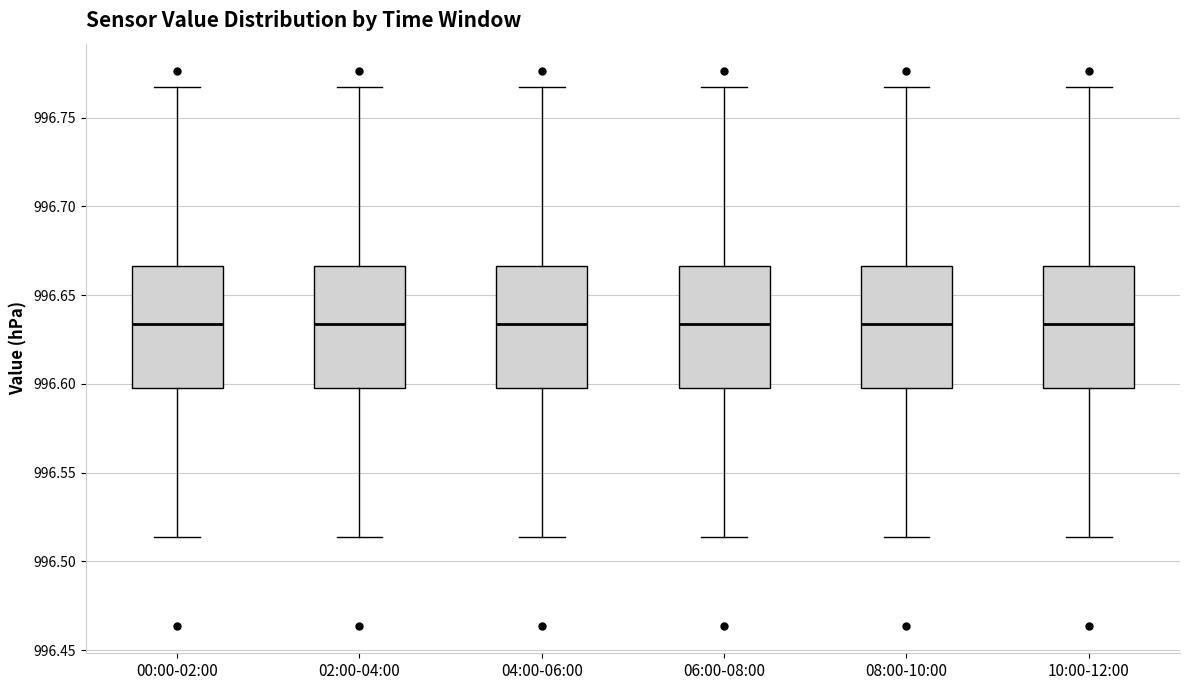

Reading left to right, read every box against the y-axis: the position of its median line, the range the box covers, and the ends of its whiskers. The values are not printed on the chart, so give them approximately, as read against the axis.

00:00-02:00: median 996.635, box 996.600 to 996.665, whiskers 996.515 to 996.765
02:00-04:00: median 996.635, box 996.600 to 996.665, whiskers 996.515 to 996.765
04:00-06:00: median 996.635, box 996.600 to 996.665, whiskers 996.515 to 996.765
06:00-08:00: median 996.635, box 996.600 to 996.665, whiskers 996.515 to 996.765
08:00-10:00: median 996.635, box 996.600 to 996.665, whiskers 996.515 to 996.765
10:00-12:00: median 996.635, box 996.600 to 996.665, whiskers 996.515 to 996.765